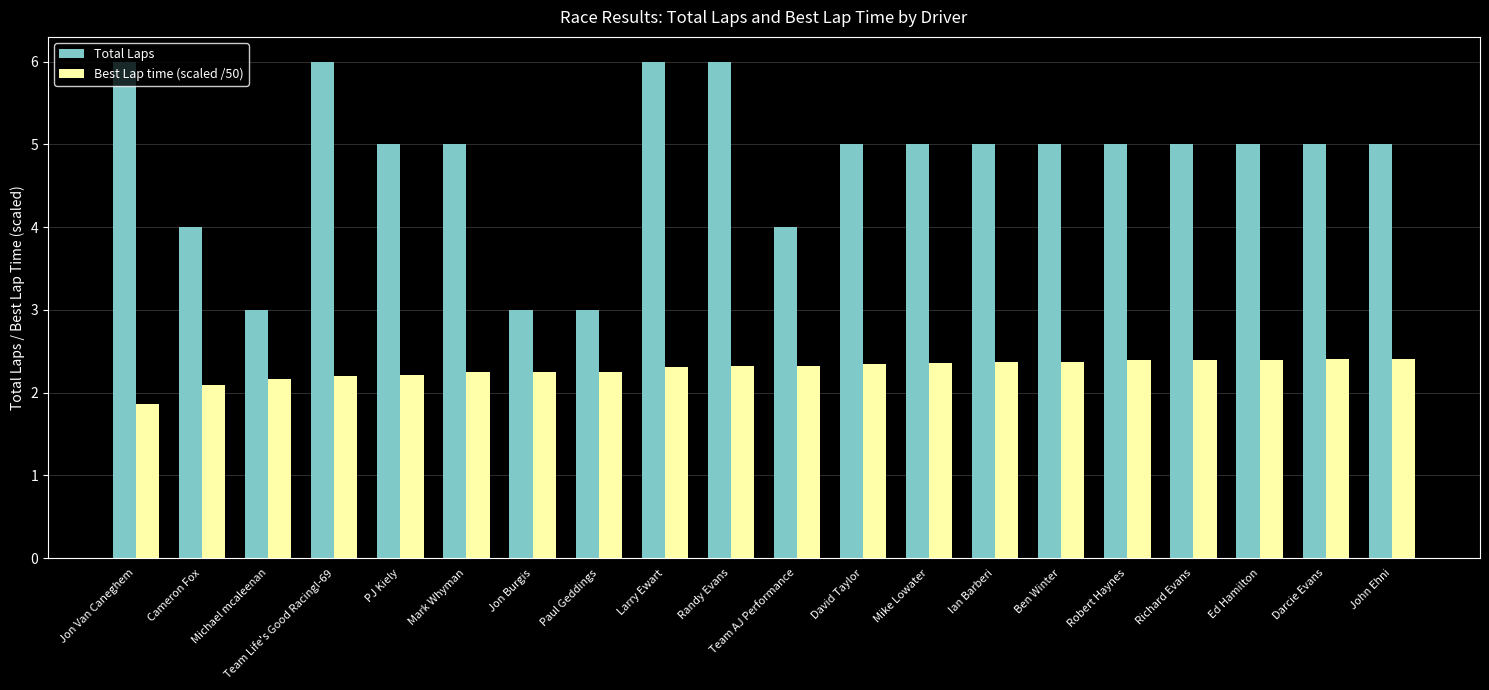

What is the difference between the highest and lowest values at Larry Ewart?

3.7